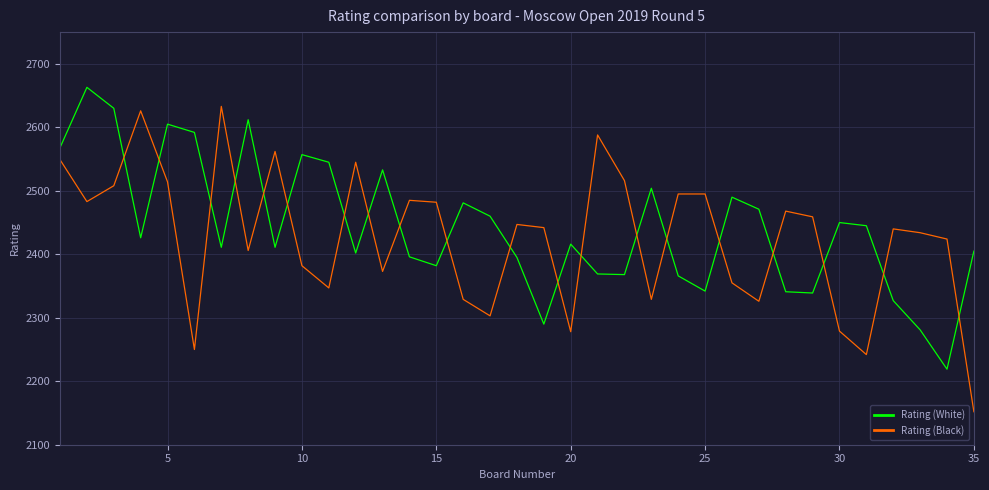

What is the maximum value for Rating (White)?

2663